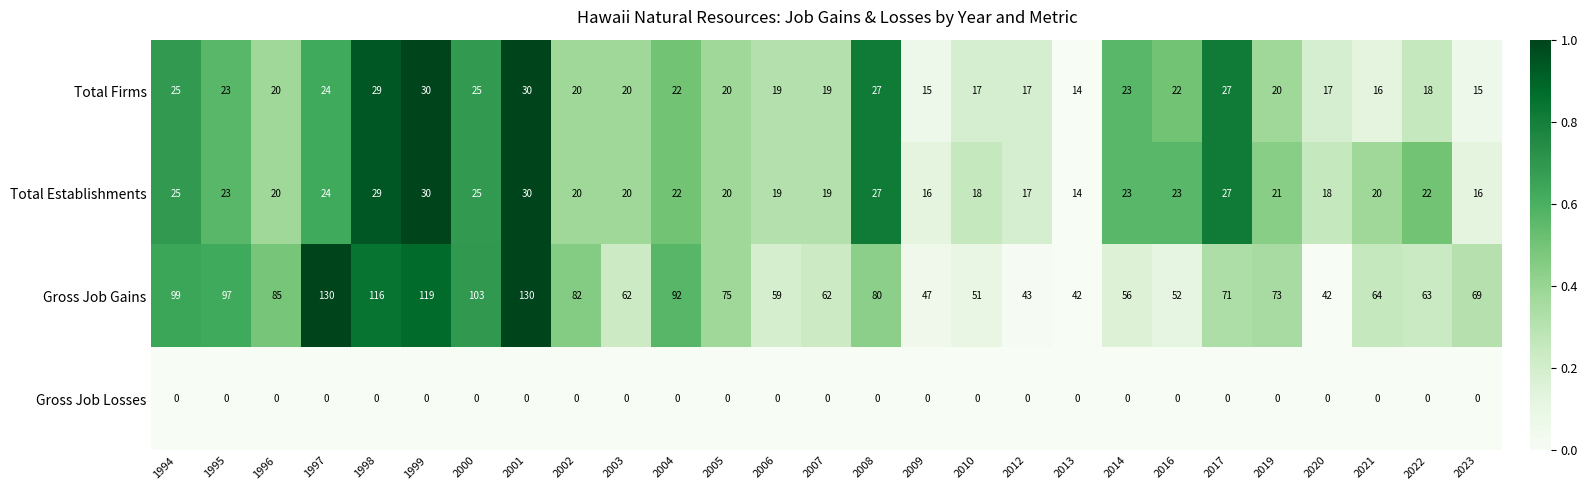

What is the average value of the Total Establishments series?

22